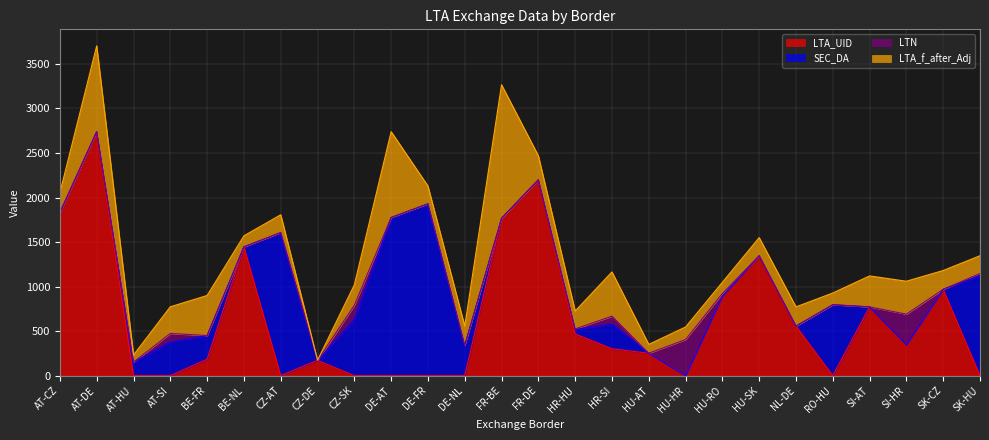

Is the value of LTA_f_after_Adj at BE-NL greater than the value of SEC_DA at BE-NL?

Yes